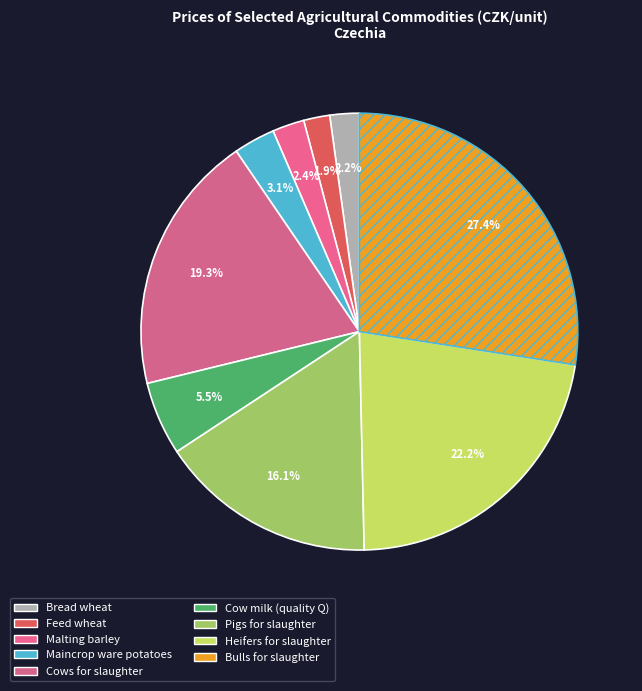

What is the largest slice in the pie chart?

Bulls for slaughter